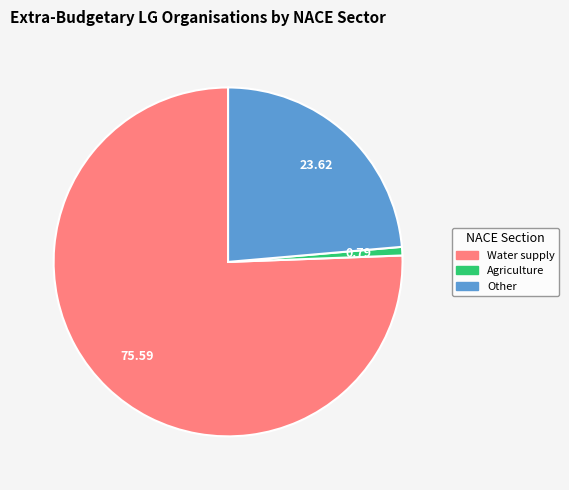

What is the majority slice?

Water supply